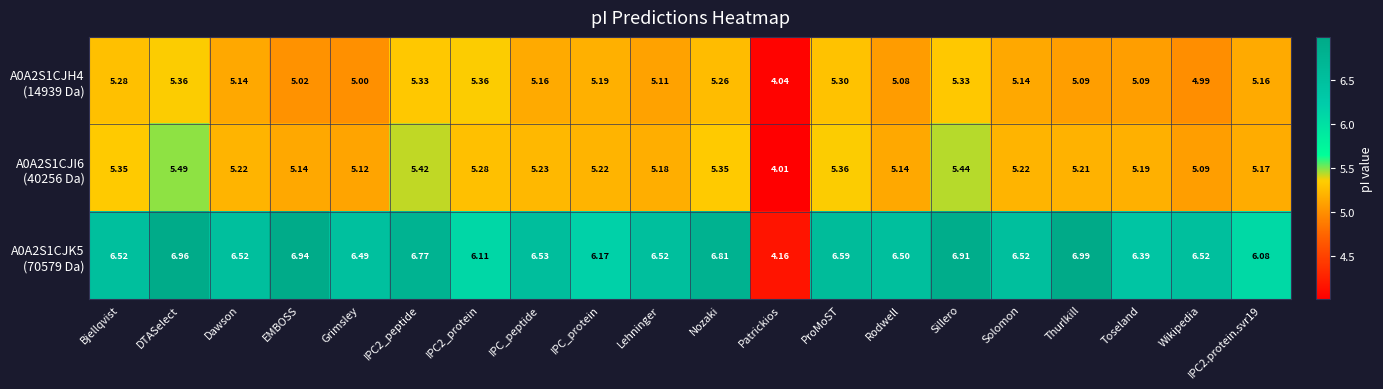

Which category has the highest value across all series?

Thurlkill